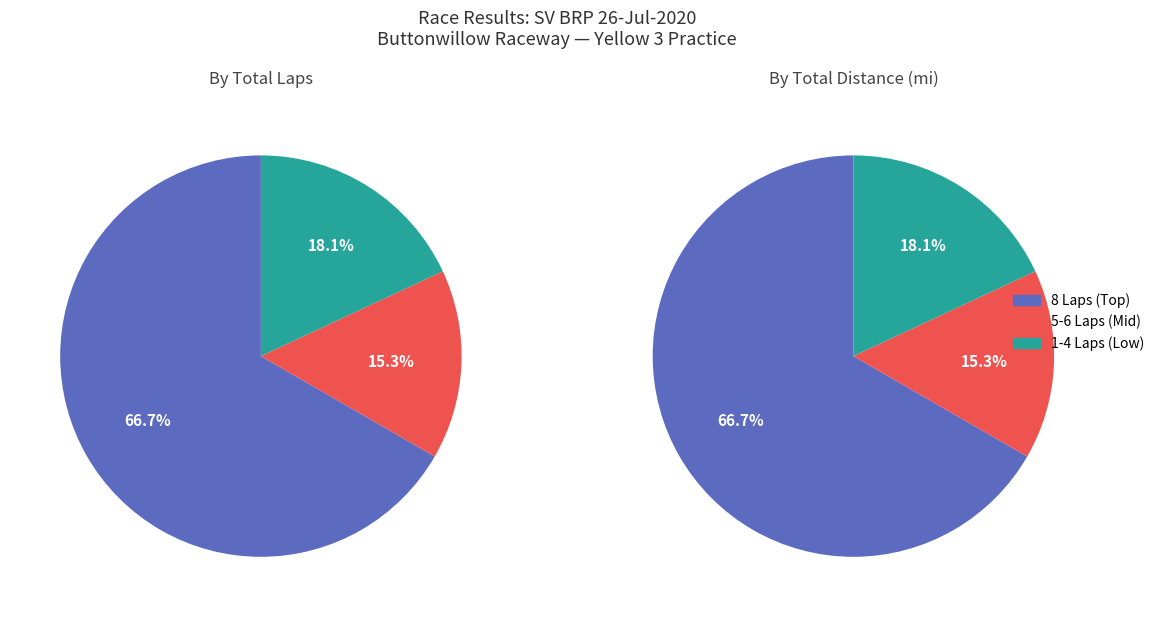

The 6 slice represents 24% of the pie. True or false?

False